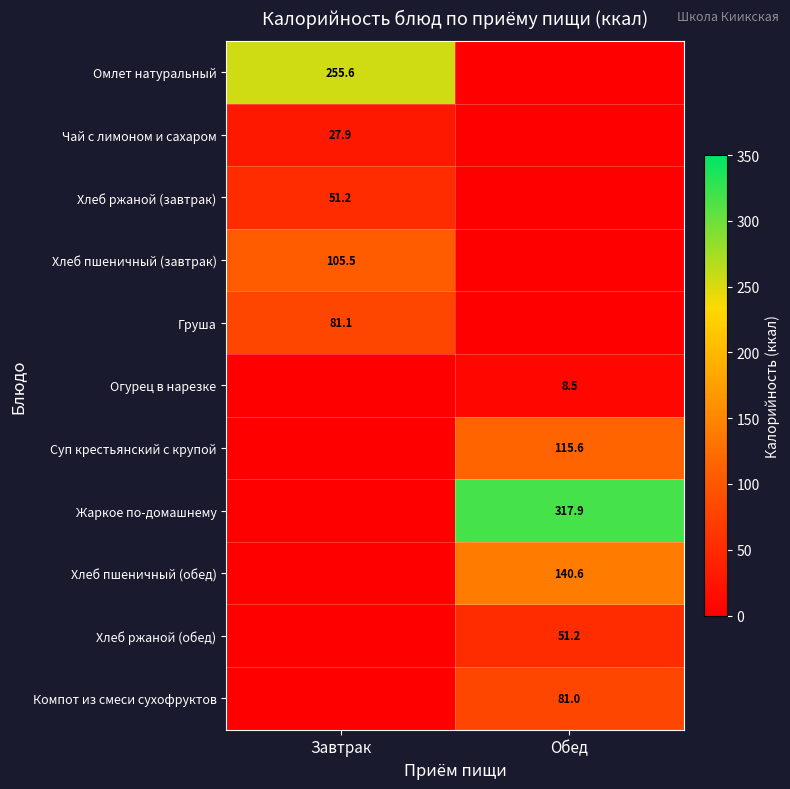

Which has a higher value, Обед or Завтрак?

Завтрак